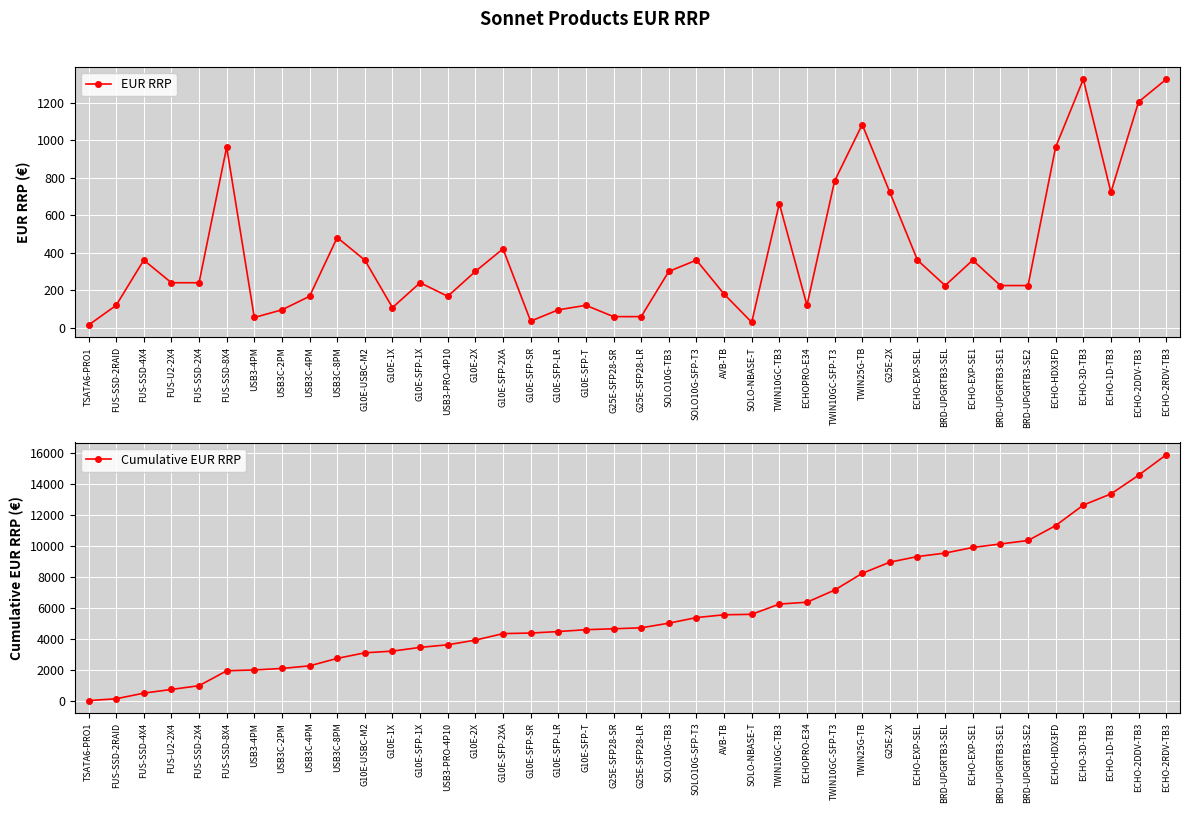

The EUR RRP series shows 33.0 at G25E-SFP28-SR. True or false?

False